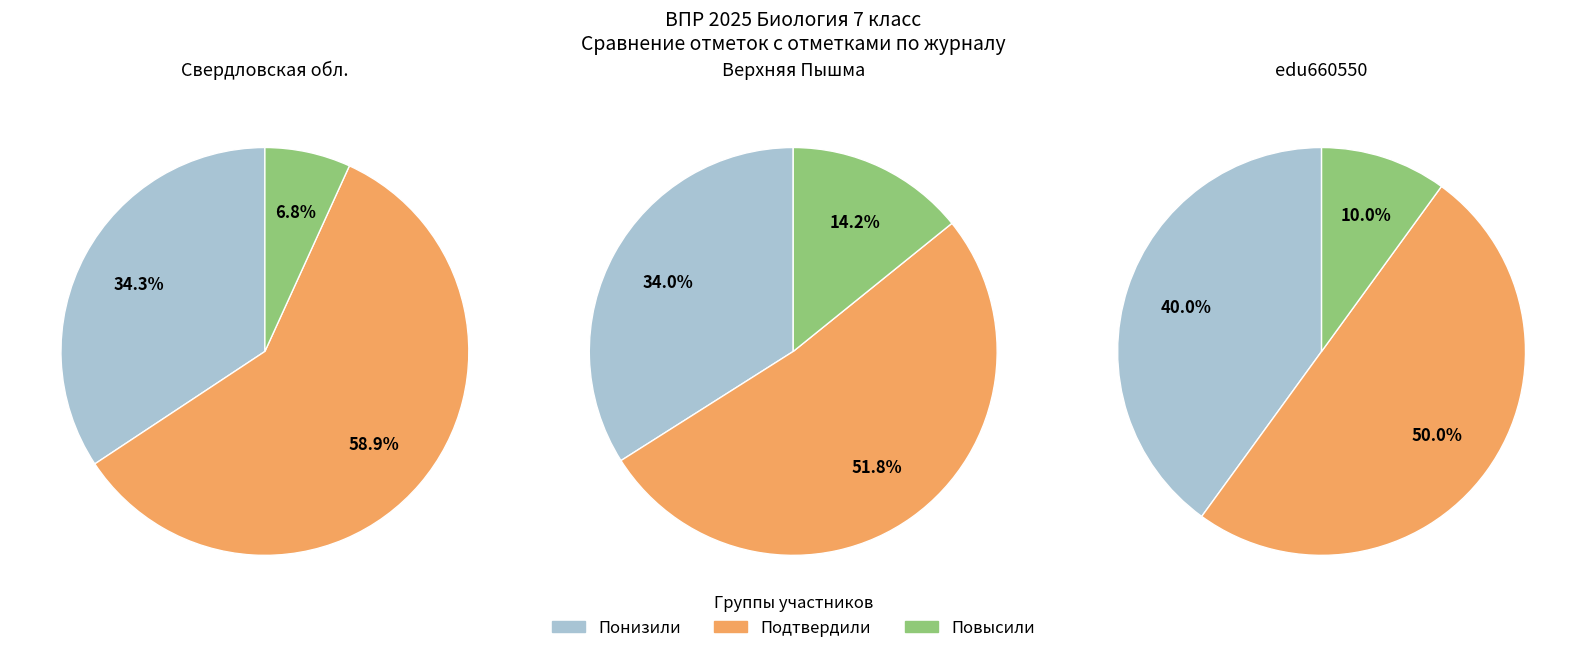

Which has a higher value, Понизили or Повысили?

Понизили